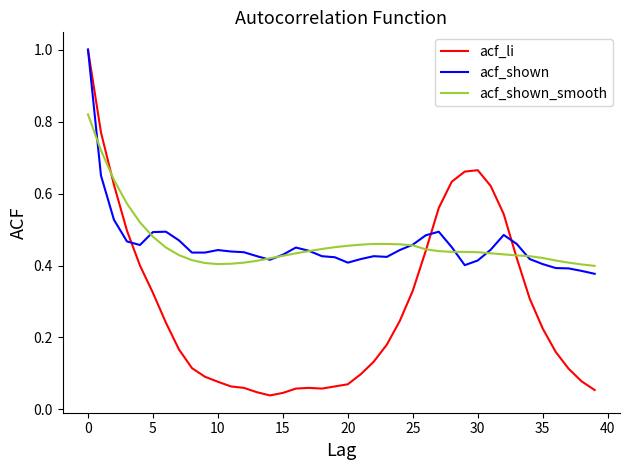

What is the maximum value for acf_shown?

1.0